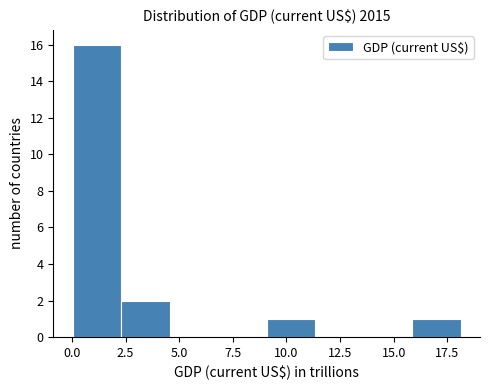

Over which range of the x-axis is the bar tallest?

0.0 to 2.5